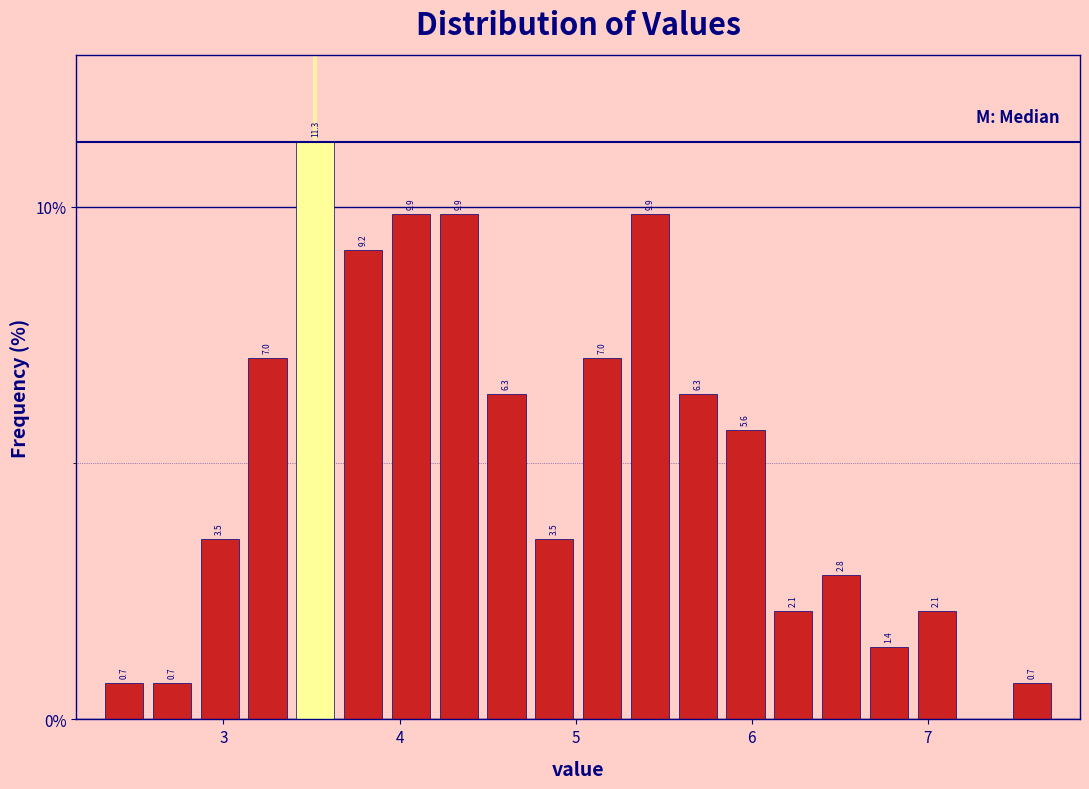

Read against the x-axis, roughly where is the centre of the tallest bar?

3.5